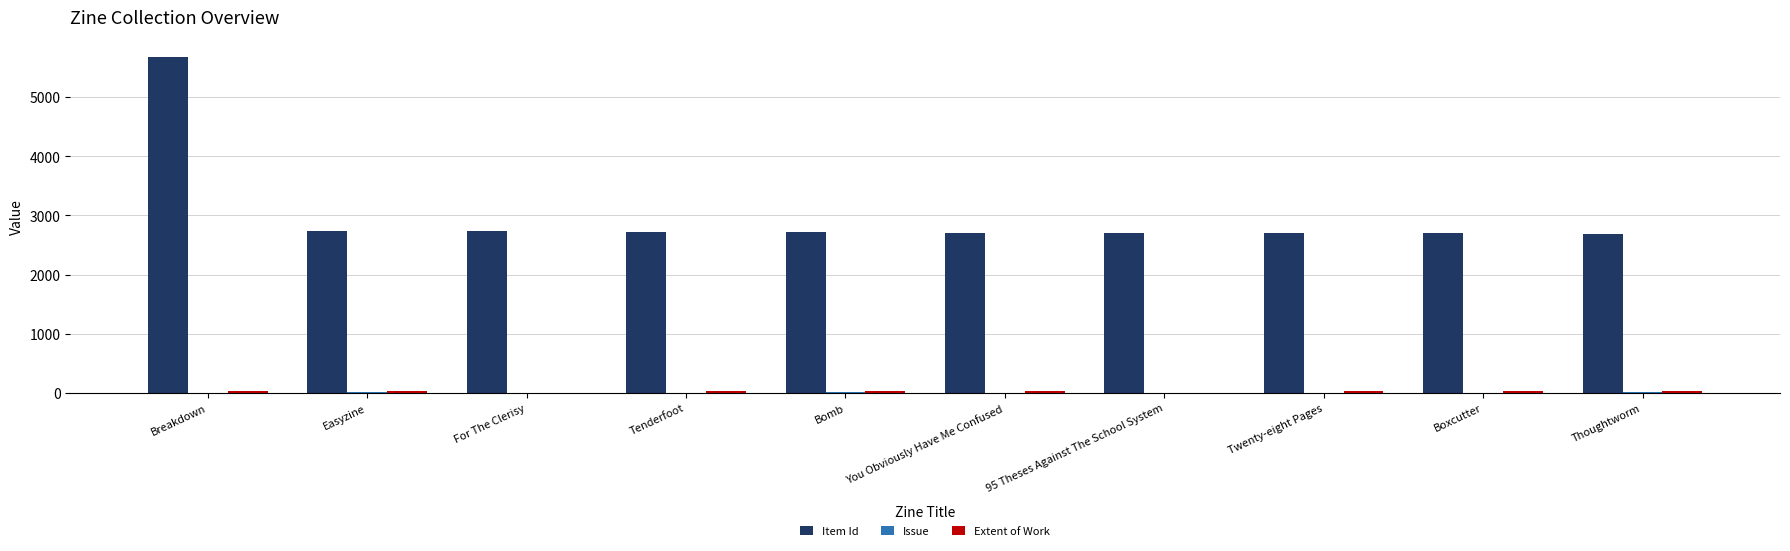

The Item Id series shows 2688.0 at Thoughtworm. True or false?

True